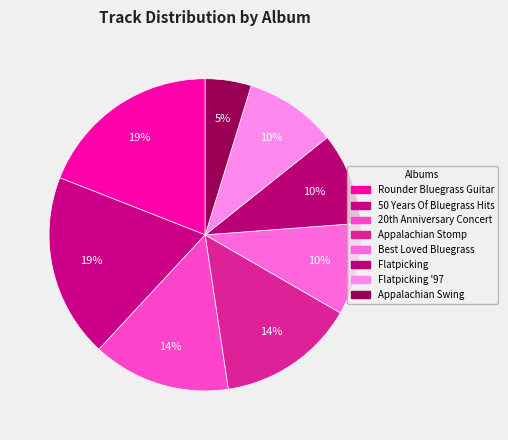

Count the number of slices in the pie.

8